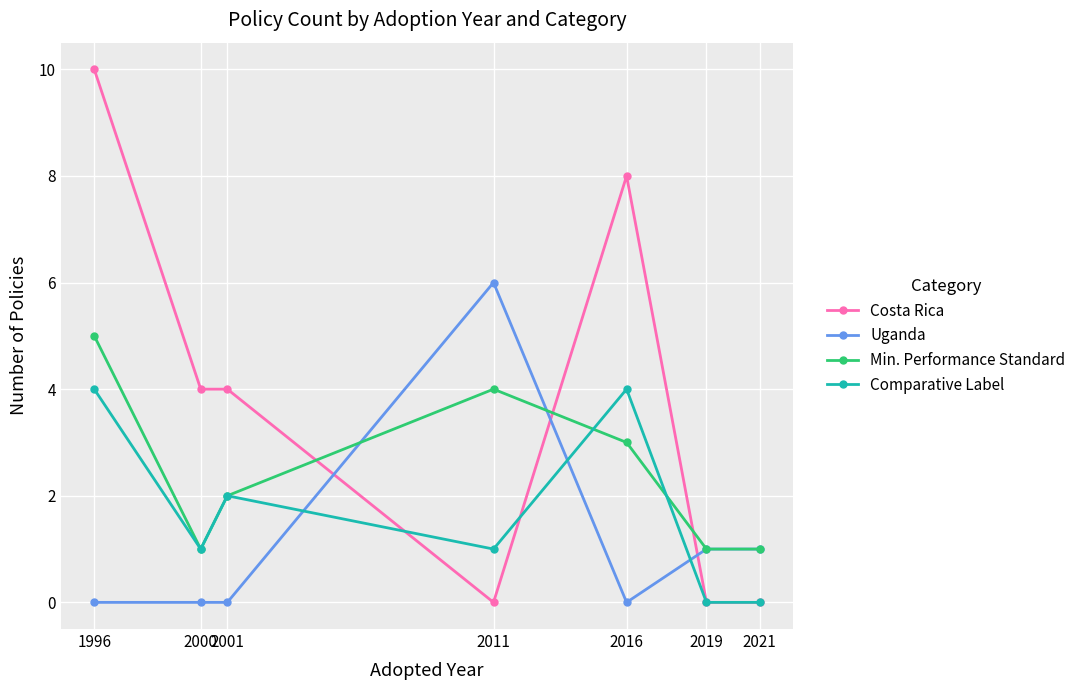

What is the value of the Costa Rica point at the 2nd from the left?

4